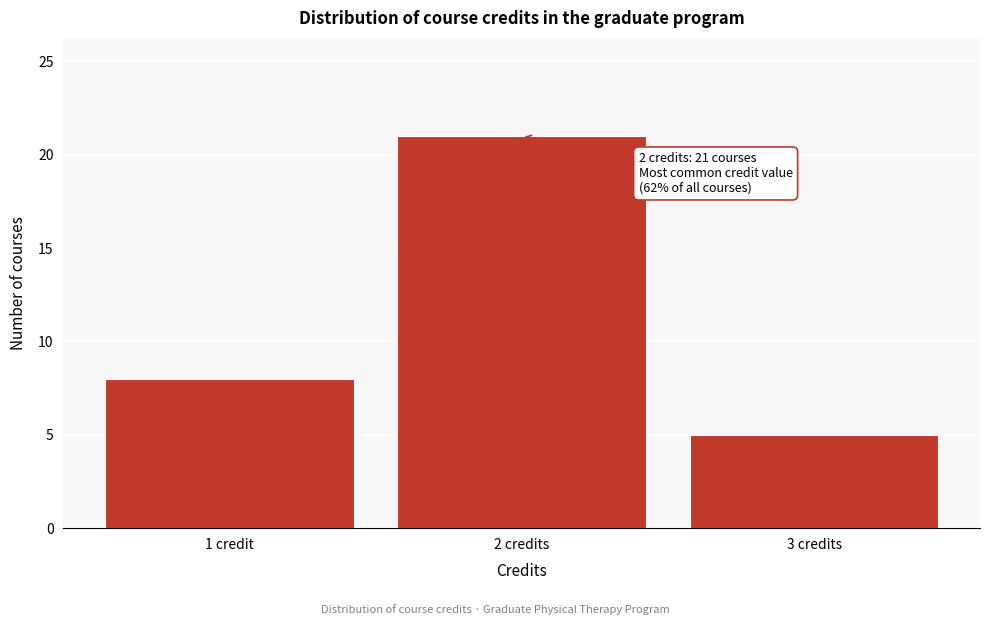

Reading right to left, what are all the values shown in this chart?

3 credits=5	2 credits=21	1 credit=8